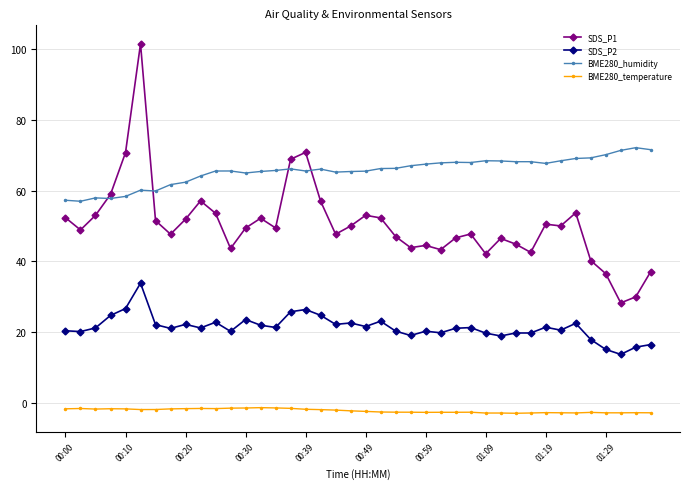

At how many categories does at least one series exceed 88?

1